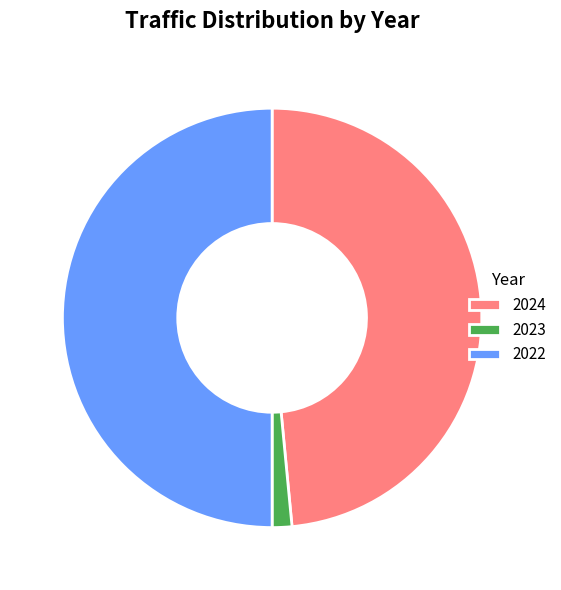

Is 2023 the majority of the pie?

No